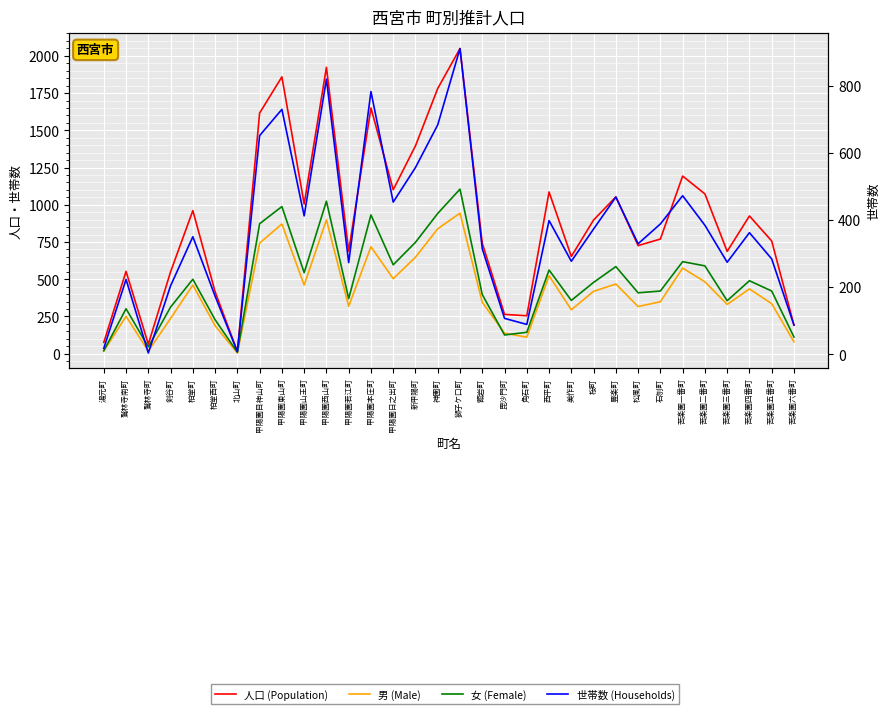

Which series has the largest total across all categories?

人口 (Population)